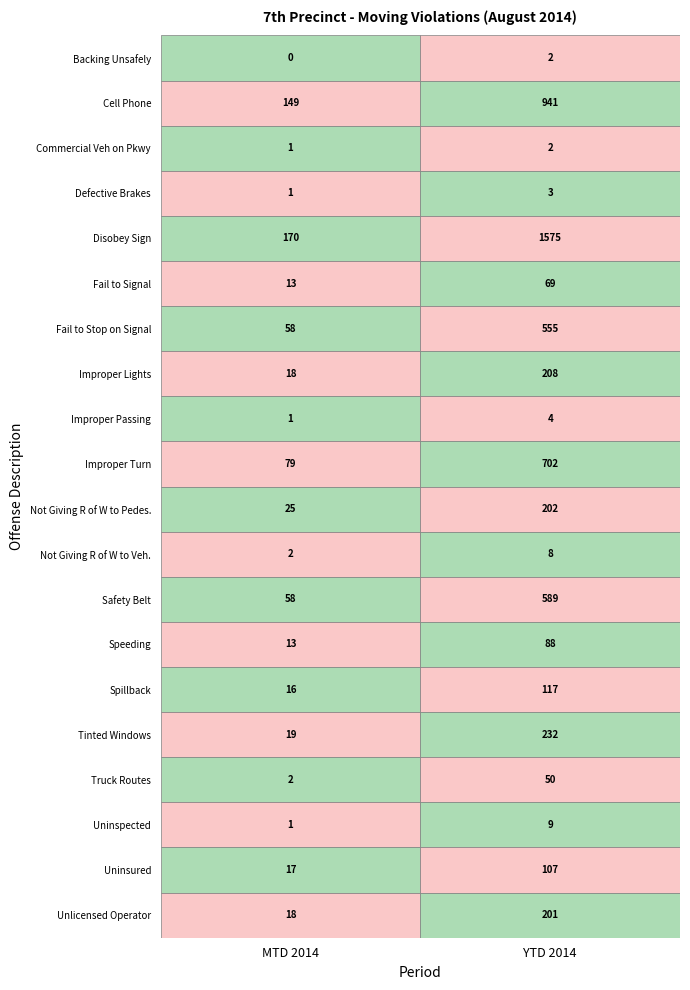

What is the maximum value for Speeding?

88